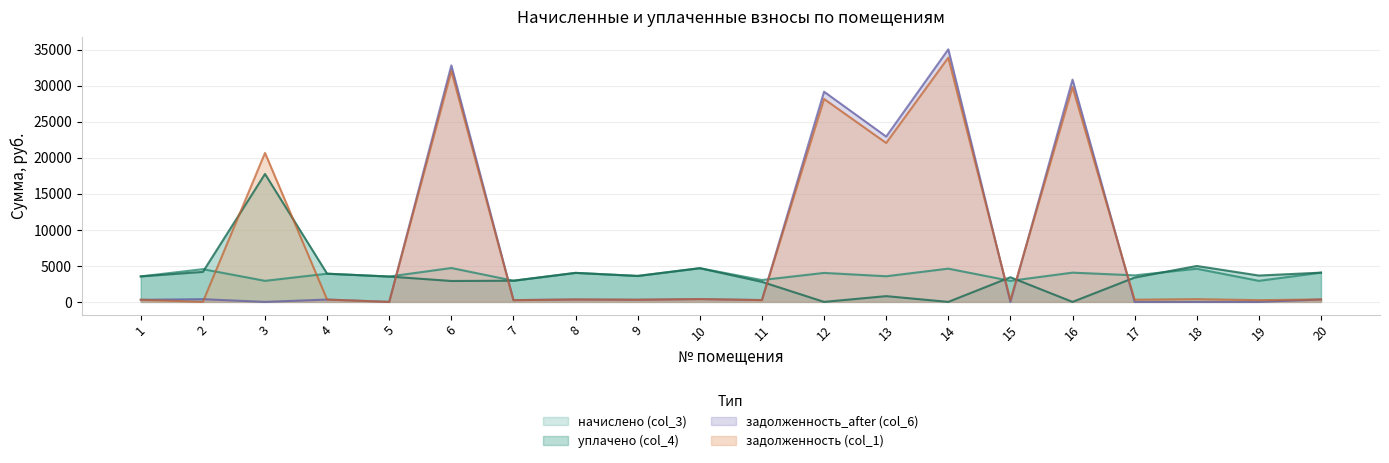

At how many categories does at least one series exceed 31997?

2